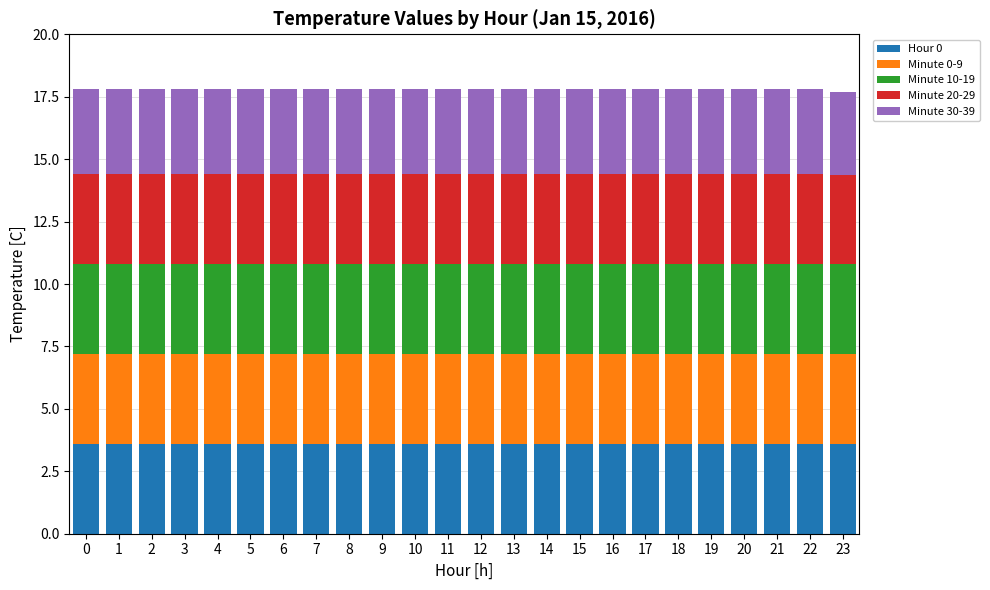

What is the total value across all series at 3?

17.8